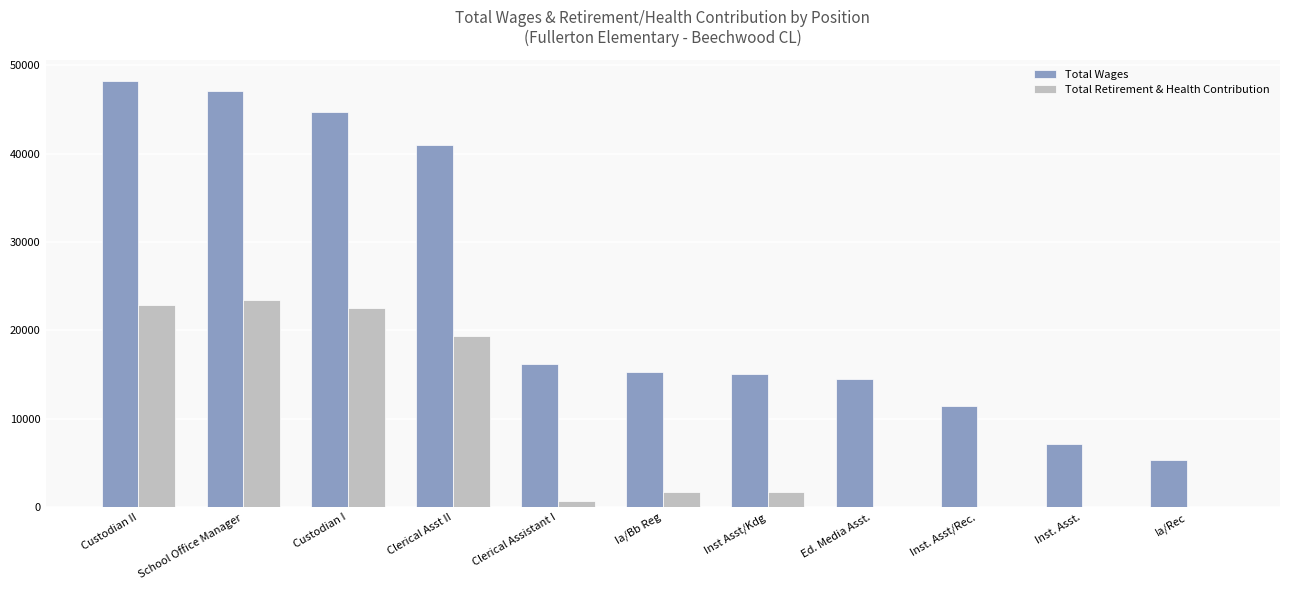

What is the approximate value of Total Wages at Ia/Bb Reg?

15294